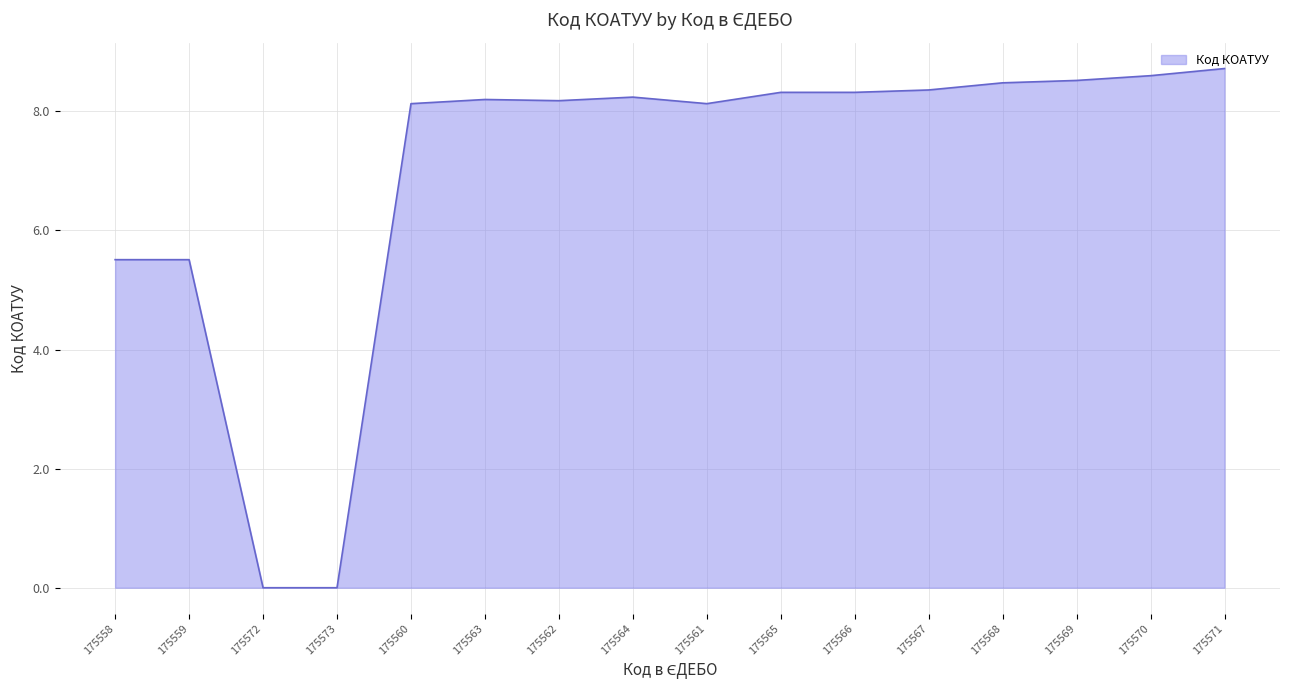

True or false: the data shows -4.7 at 175572.

False